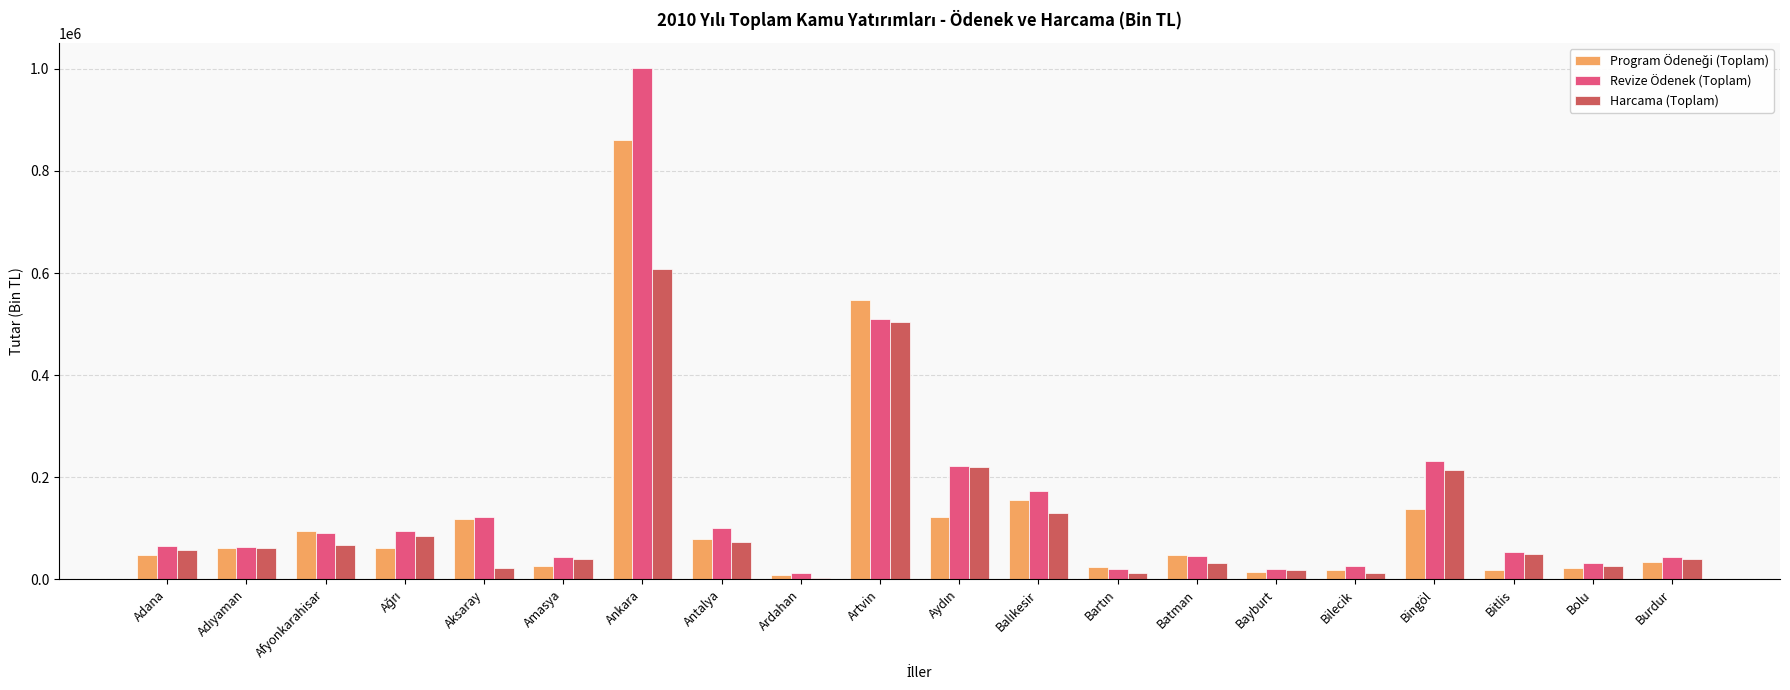

What is the total value across all series at Afyonkarahisar?

253913